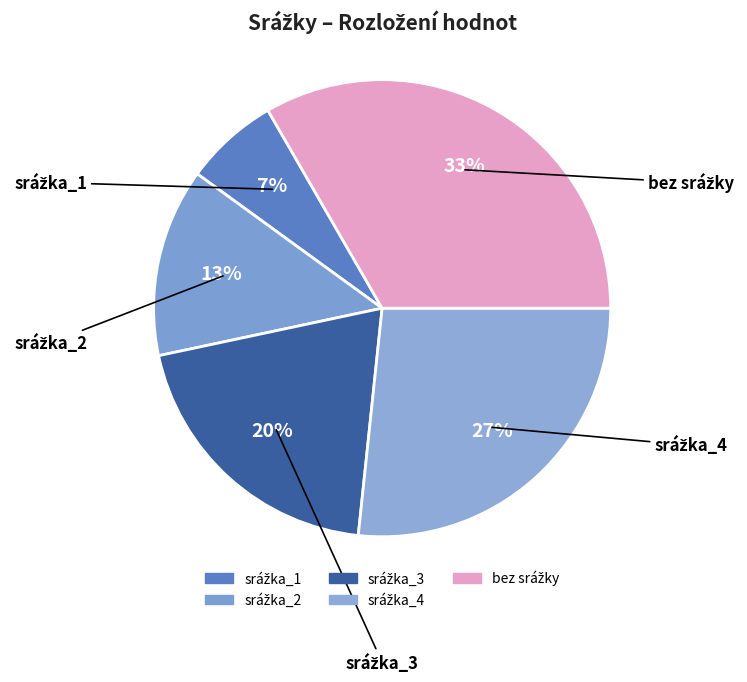

To the nearest percent, what portion does srážka_4 represent?

27%